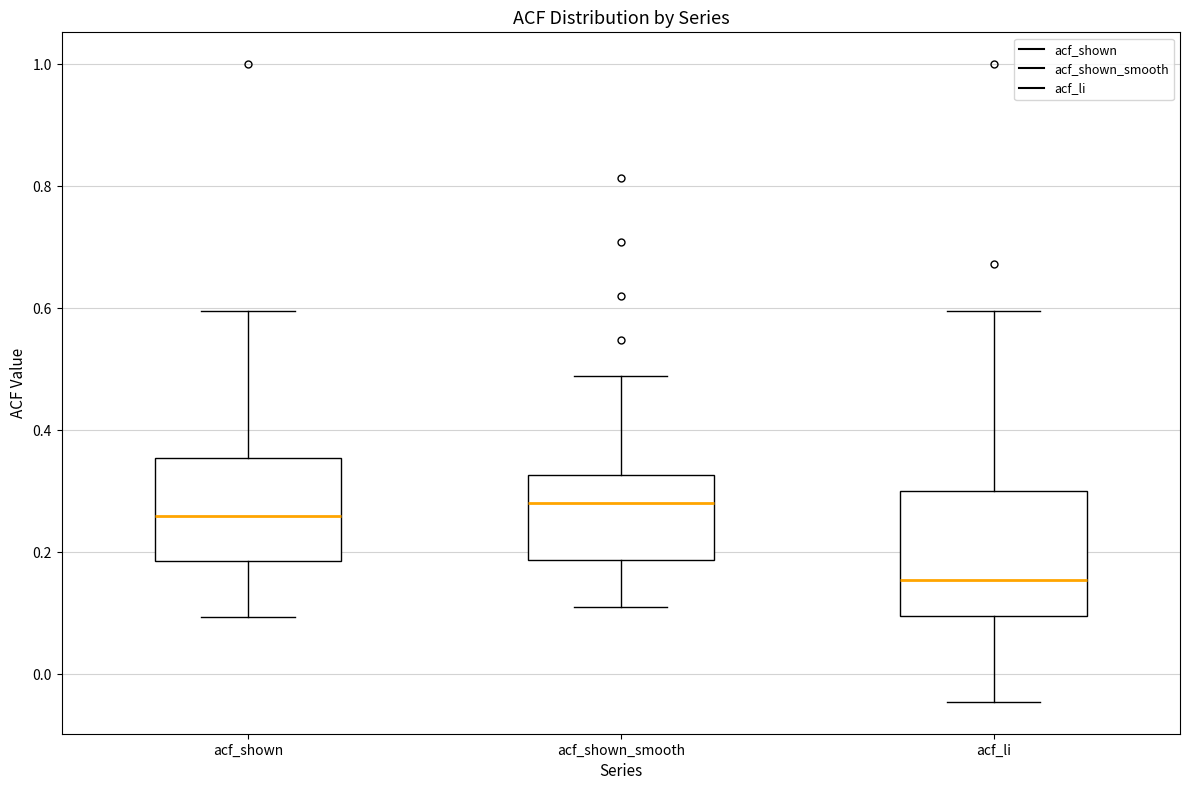

Which box has the highest median line?

acf_shown_smooth